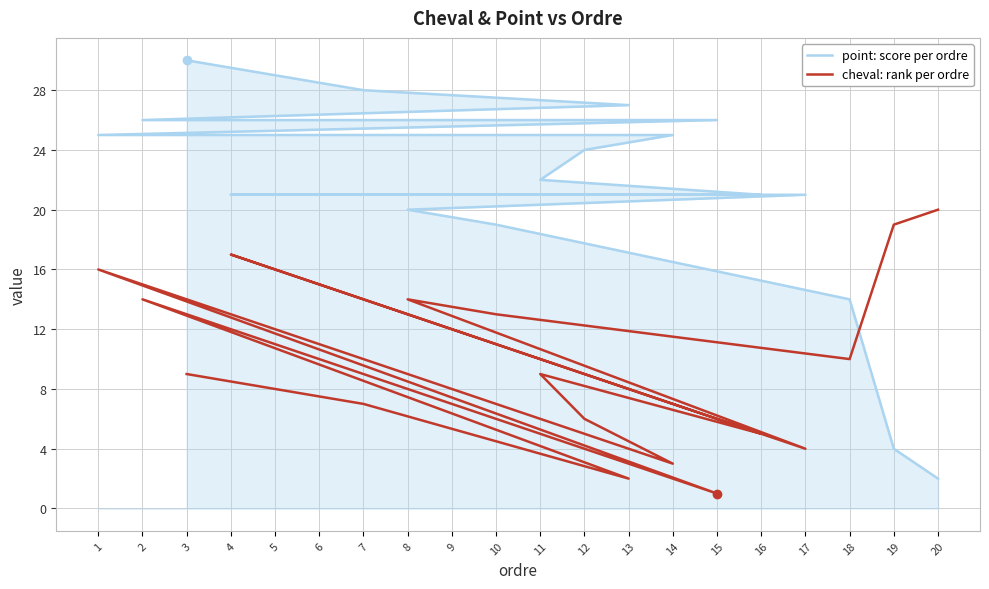

Is it true that cheval: rank per ordre equals 27 at 1?

False